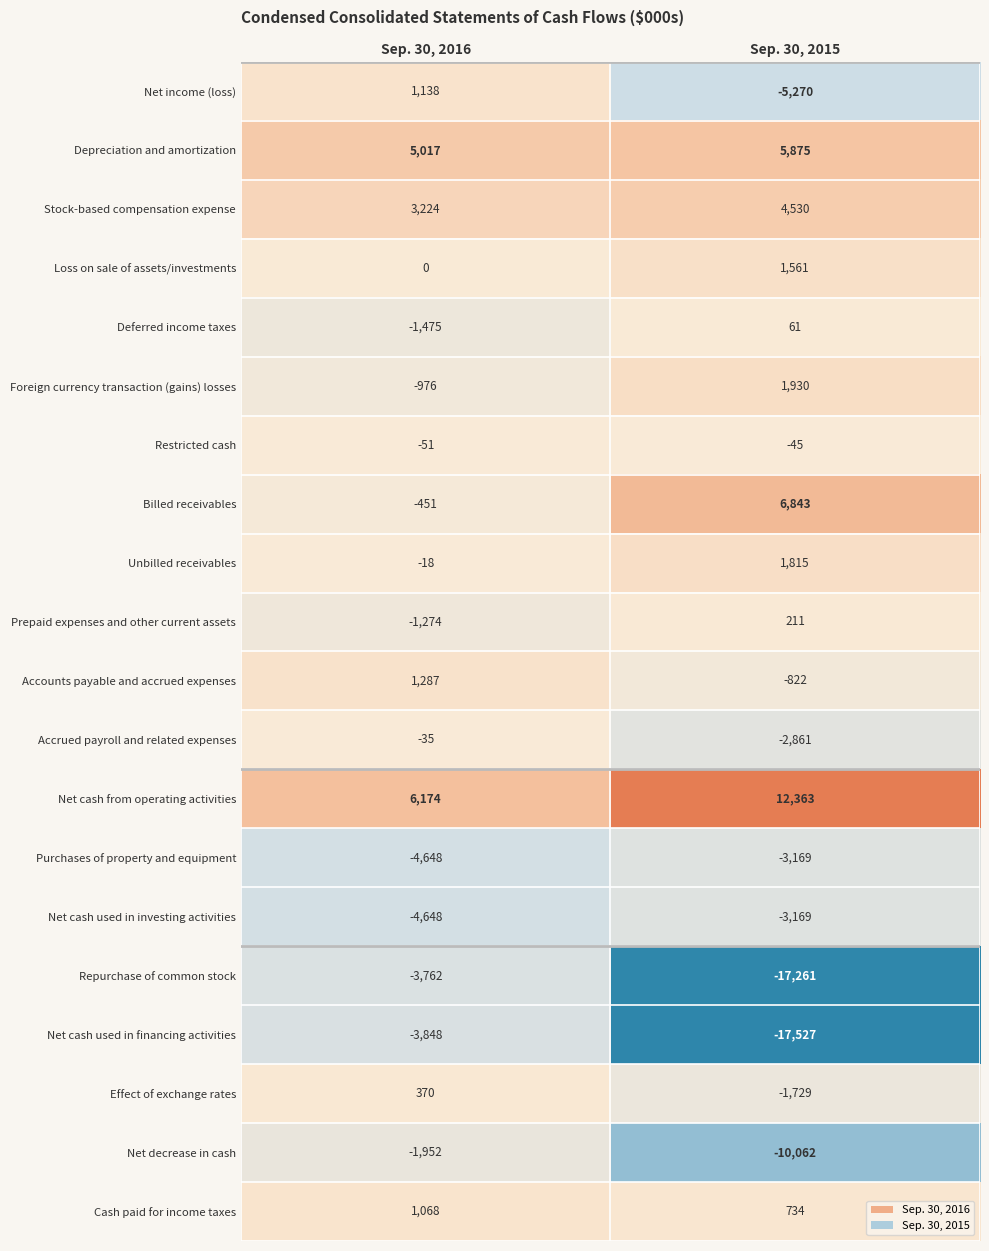

True or false: Billed receivables has a value of -451 at Sep. 30, 2016.

True